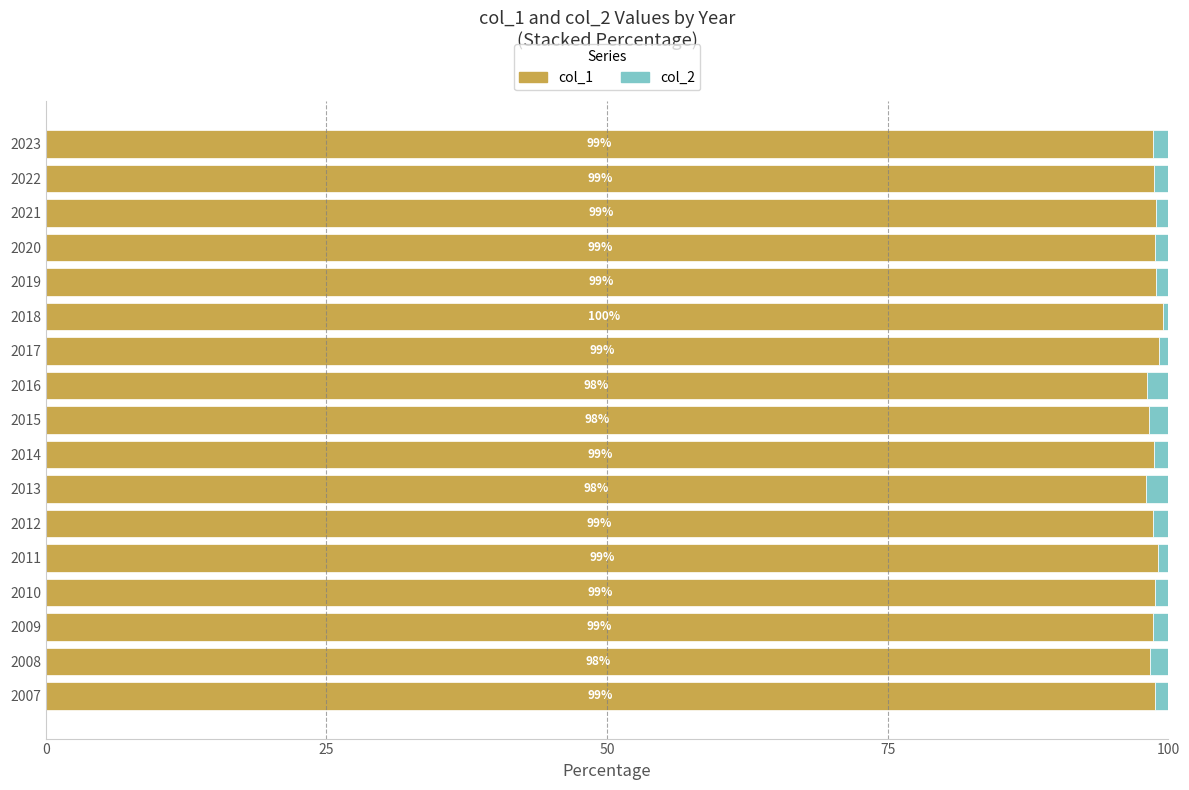

What is the total value across all series at 2010?

100.0